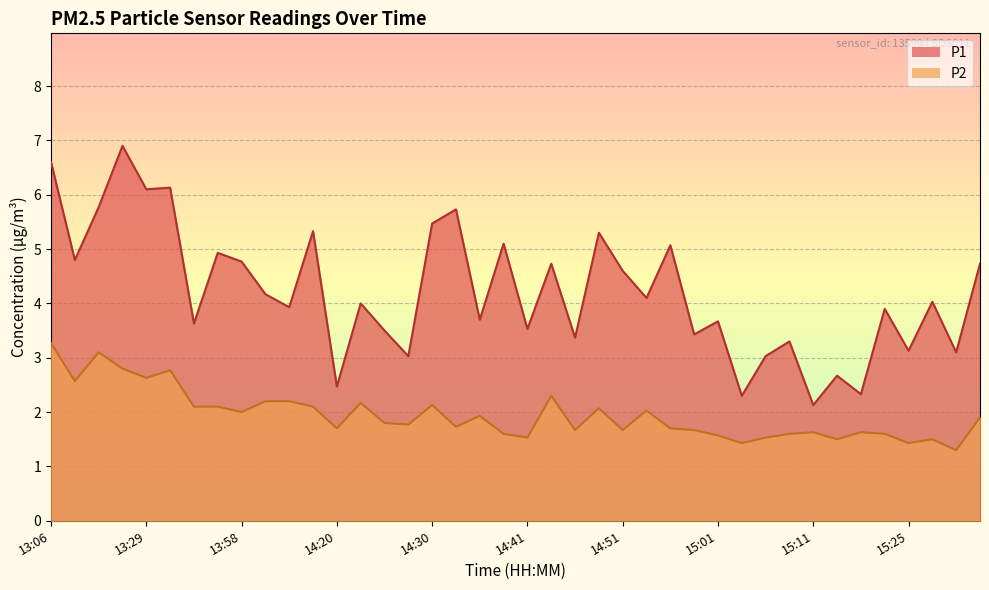

What is the value of the P2 point at the 12th from the left?

2.1